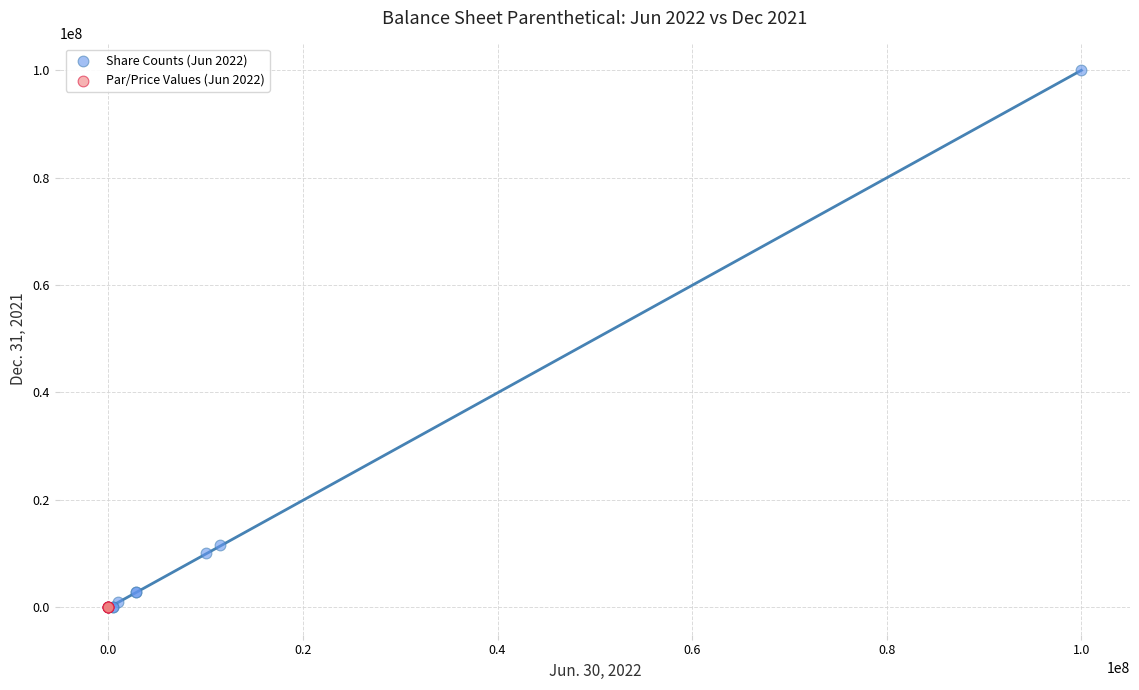

Which series has the widest spread of Y values?

Share Counts (Jun 2022)